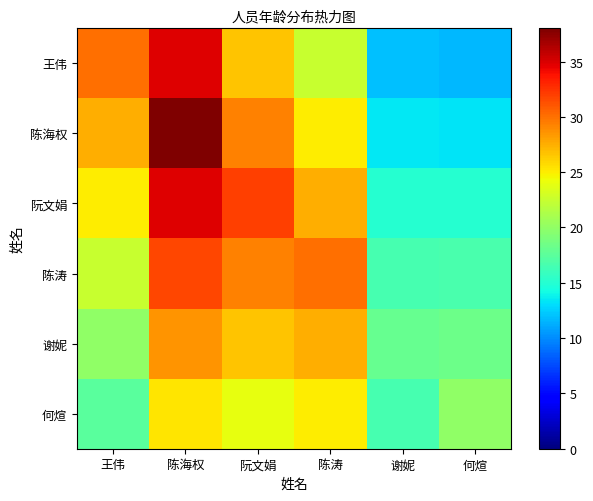

What is the difference between the second highest and minimum values in the 何煊 series?

8.5